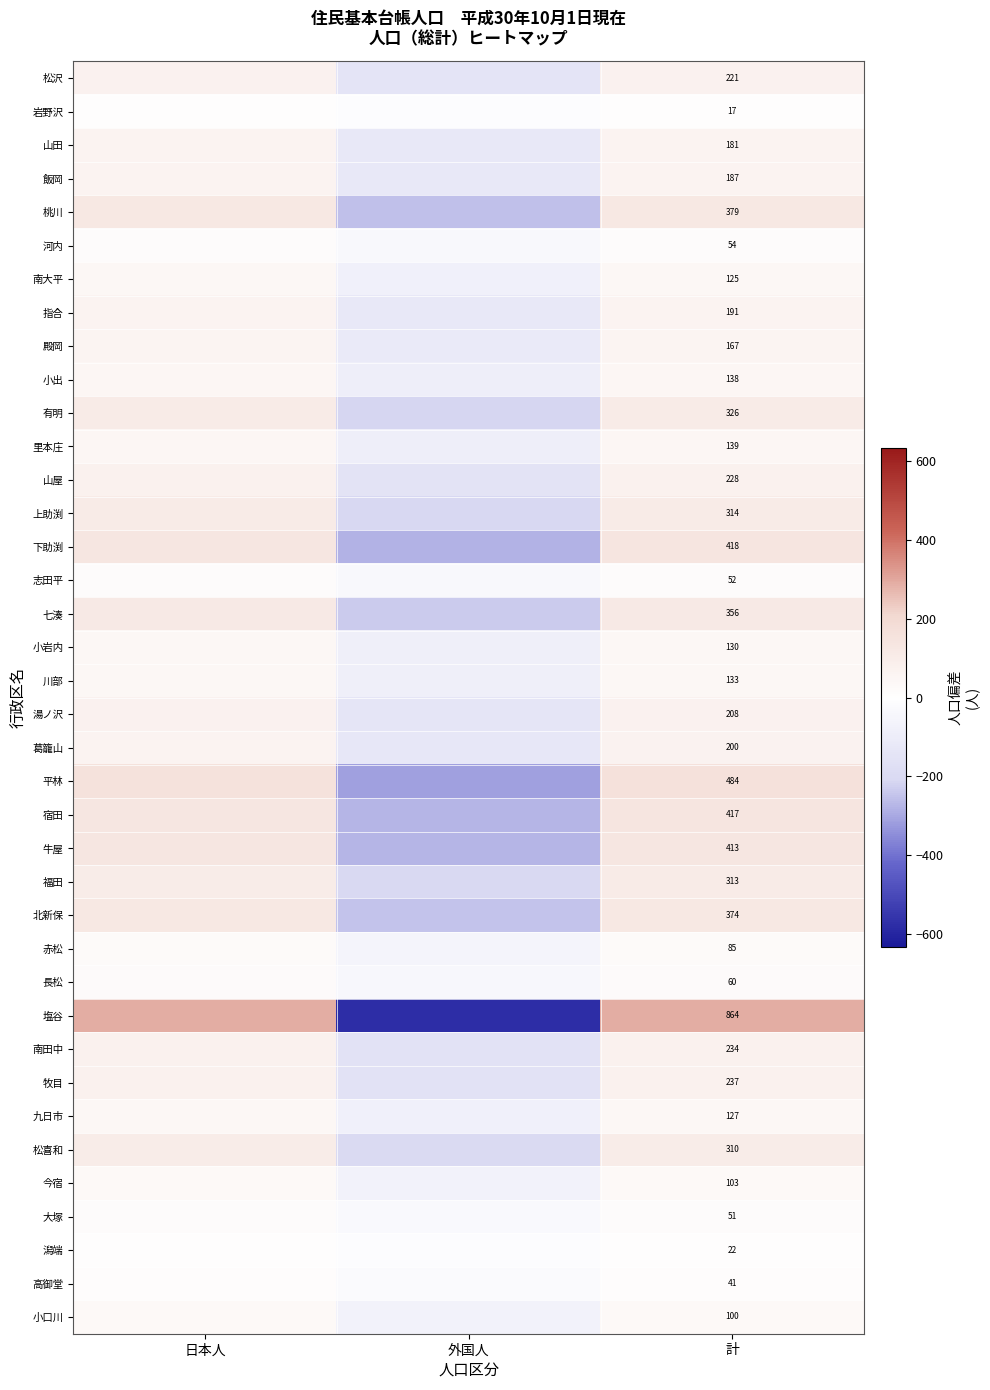

At 計, list the series in order from largest to smallest.

塩谷, 平林, 下助渕, 宿田, 牛屋, 桃川, 北新保, 七湊, 有明, 上助渕, 福田, 松喜和, 牧目, 南田中, 山屋, 松沢, 湯ノ沢, 葛籠山, 指合, 飯岡, 山田, 殿岡, 里本庄, 小出, 川部, 小岩内, 九日市, 南大平, 今宿, 小口川, 赤松, 長松, 河内, 志田平, 大塚, 高御堂, 潟端, 岩野沢